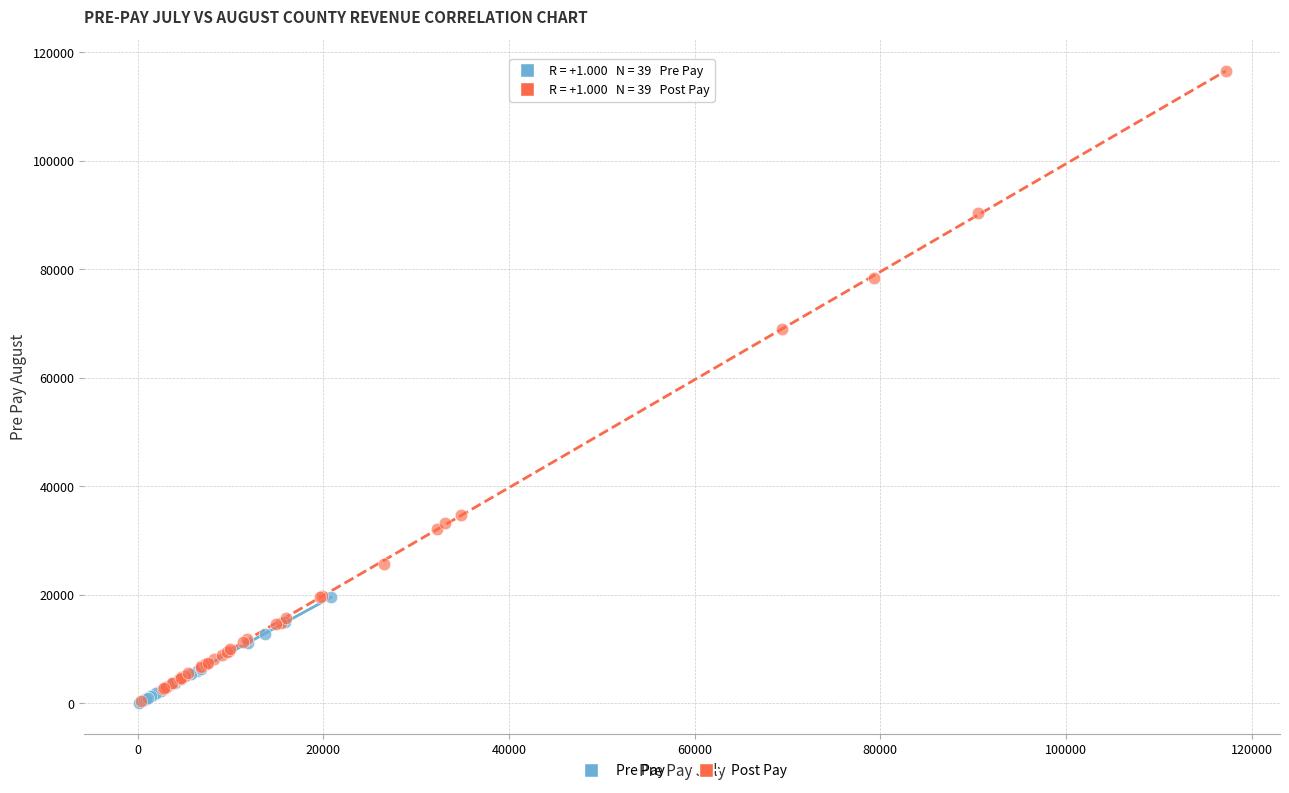

Which series has the widest spread of Y values?

Post Pay